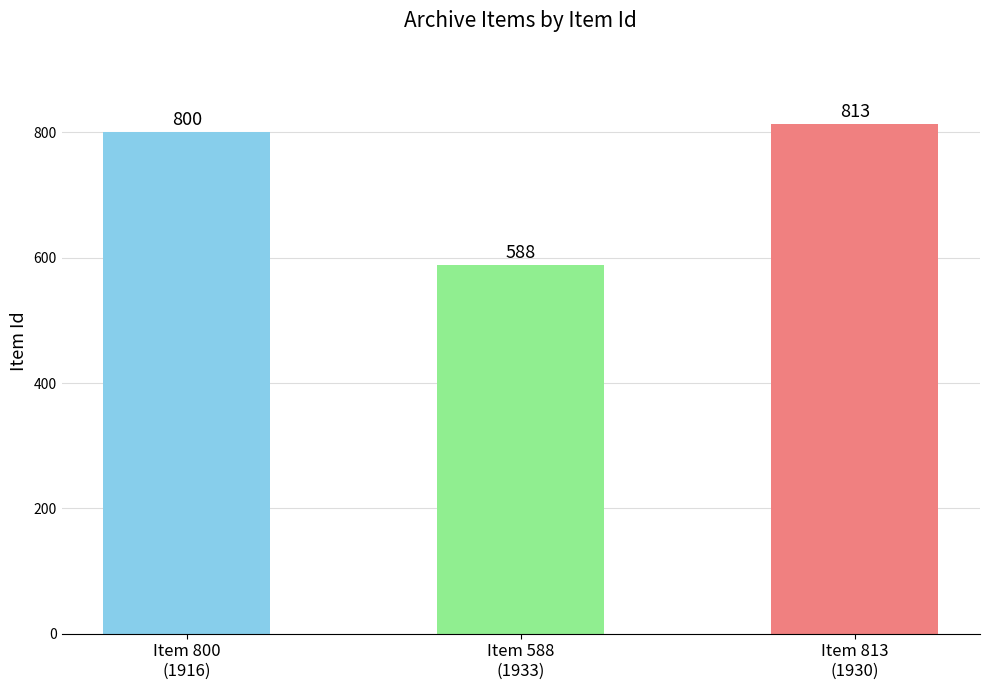

What is the sum of the values at Item 813
(1930) and Item 800
(1916)?

1613